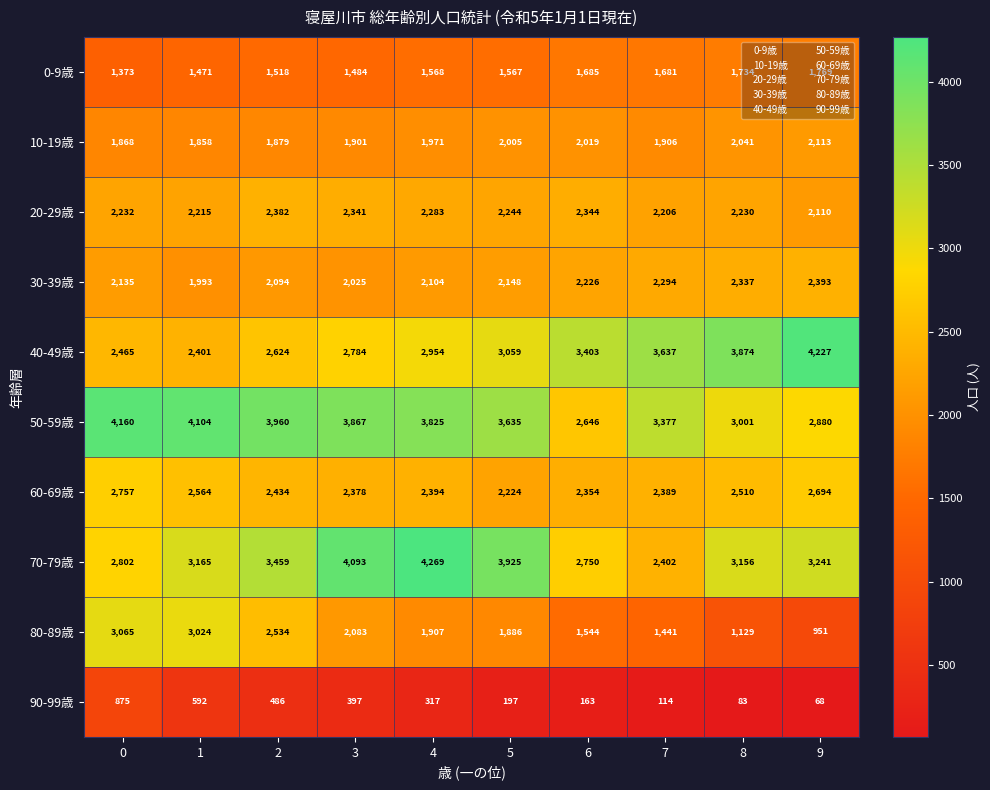

The value of 40-49歳 at 7 is 3637. True or false?

True